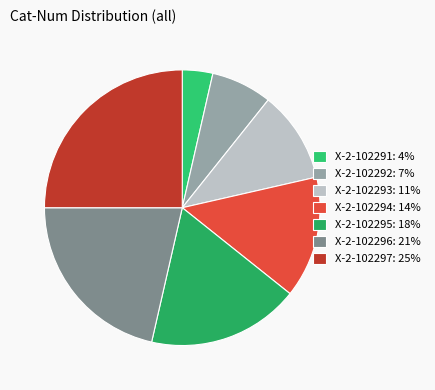

To the nearest percent, what portion does X-2-102297 represent?

25%